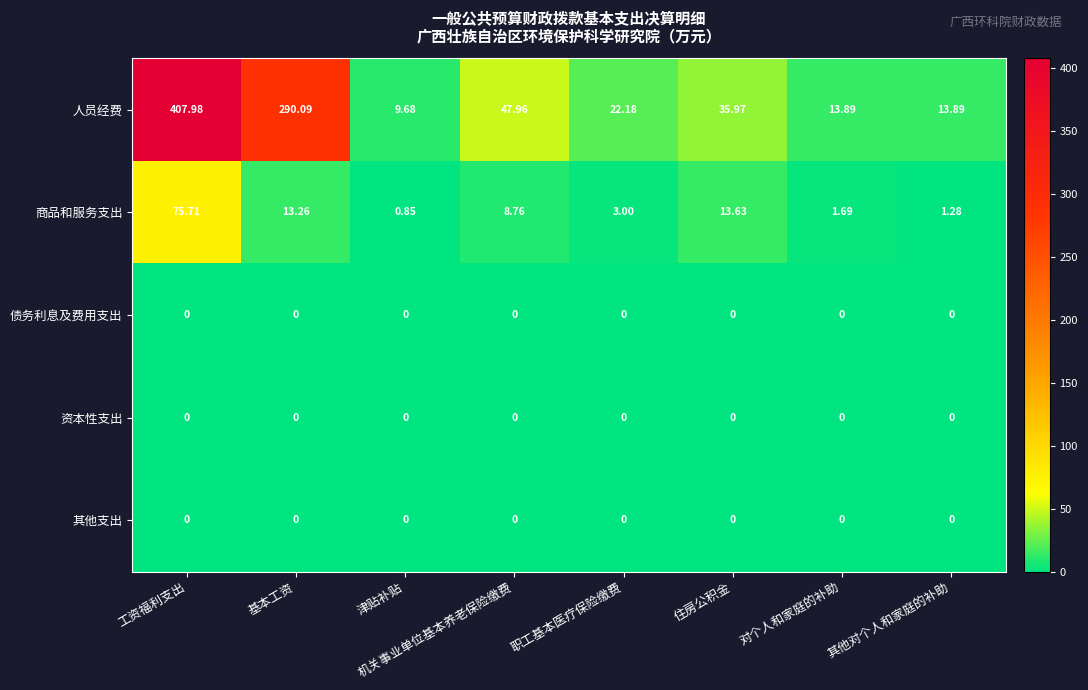

What is the spread (max minus min) of values at 其他对个人和家庭的补助?

13.9